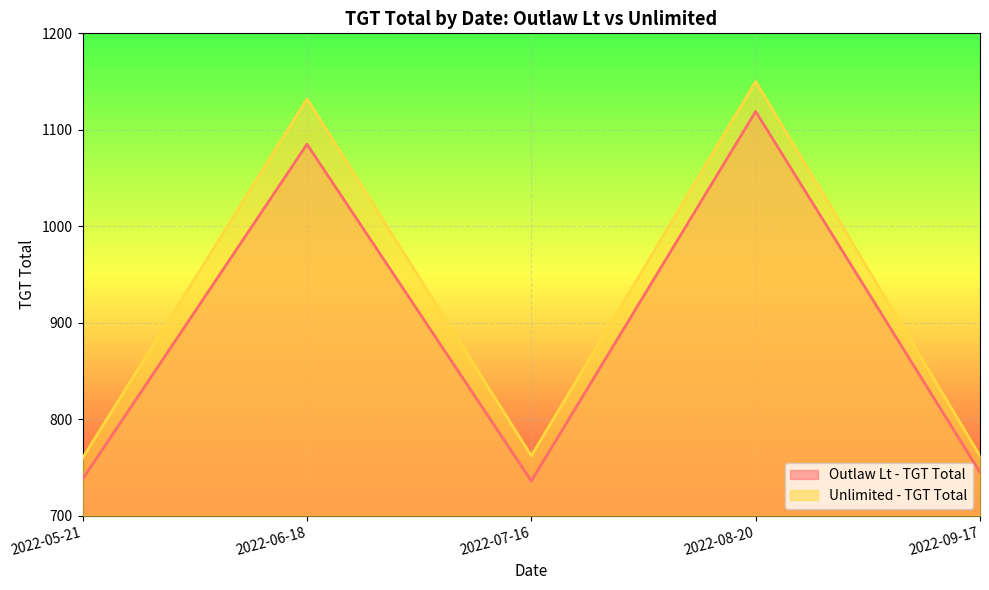

Reading left to right, extract all data points from this chart.

Outlaw Lt - TGT Total: 738.0	1085.0	736.0	1119.0	745.0
Unlimited - TGT Total: 760.0	1132.0	762.0	1150.0	762.0